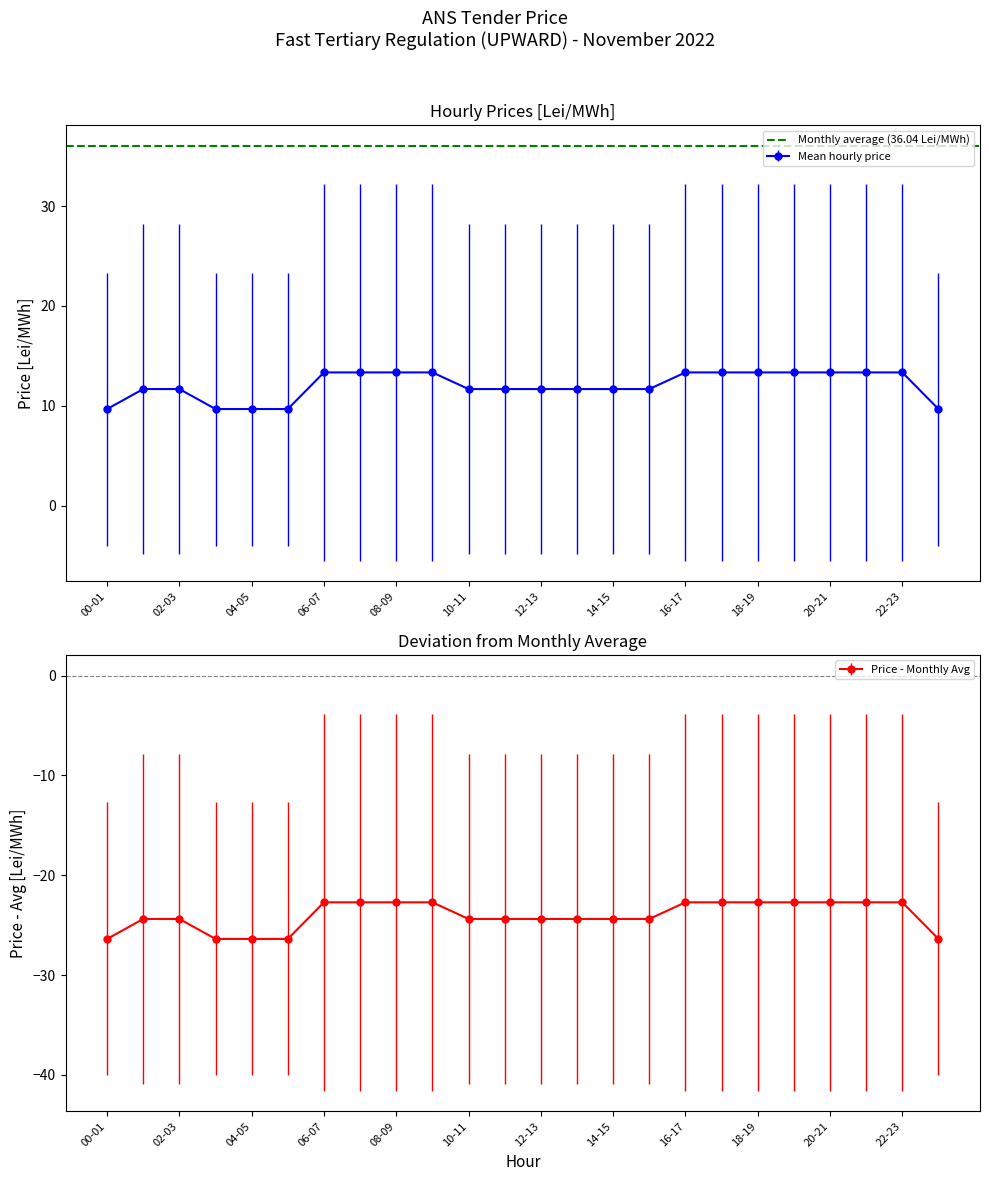

How many lines are shown in the chart?

3